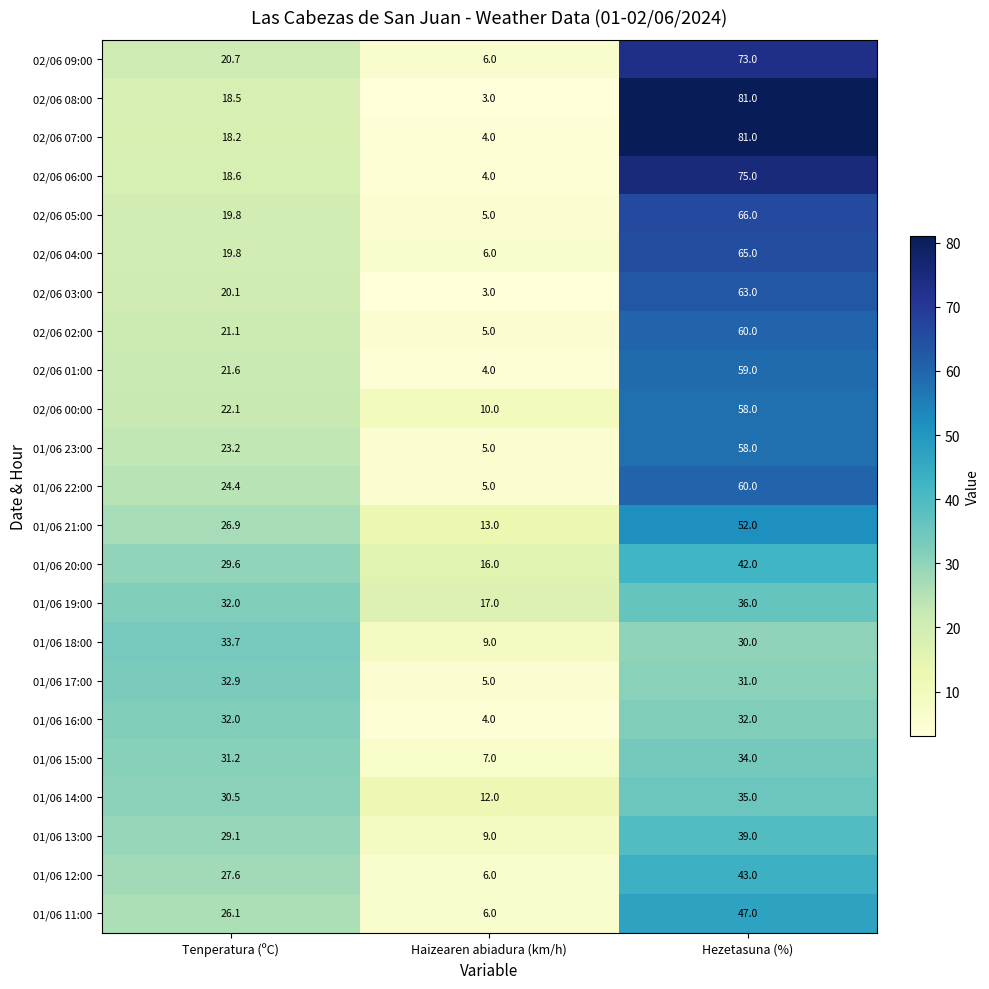

At which label does 02/06 08:00 reach its peak?

Hezetasuna (%)